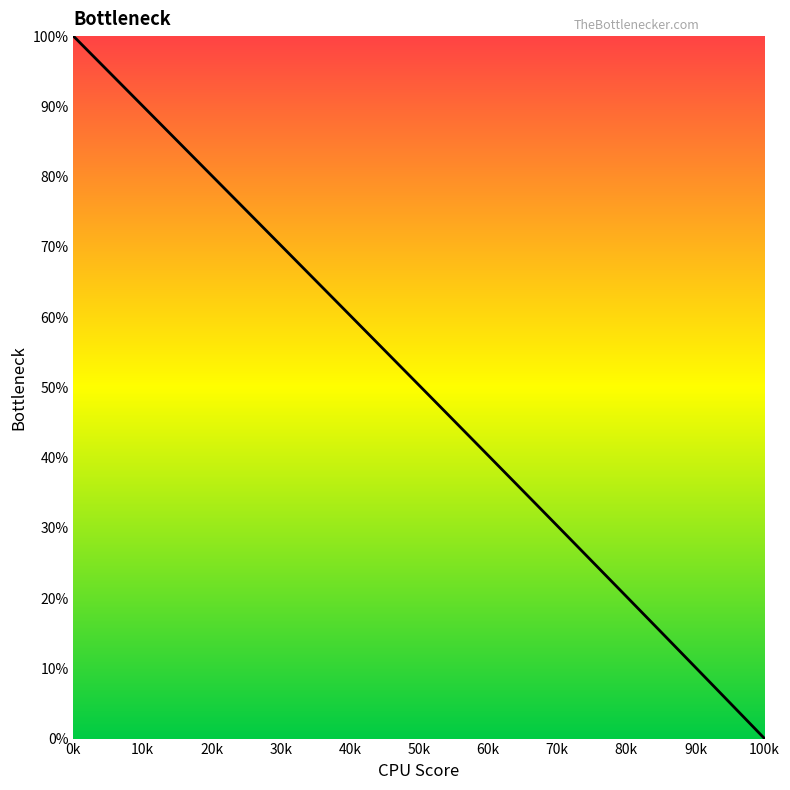

What is the difference between the maximum and minimum values?

100.0